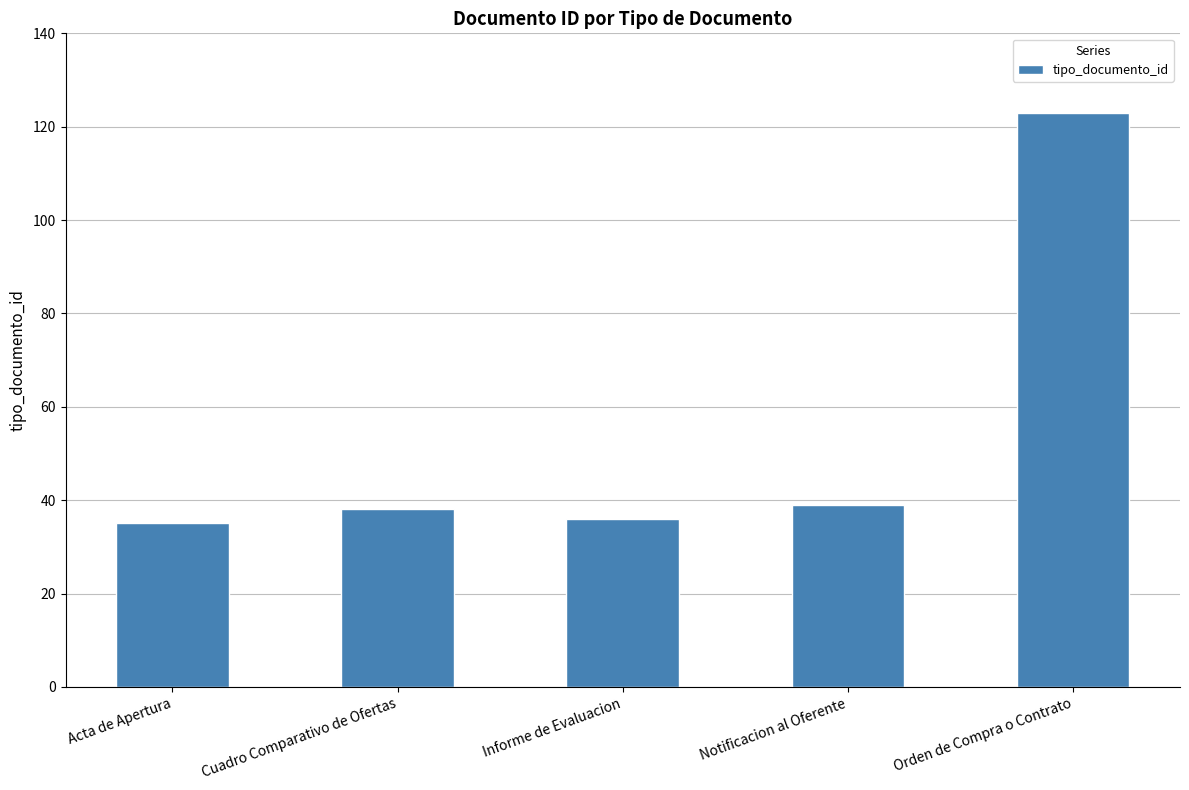

Is it true that the value at Acta de Apertura is 35?

True